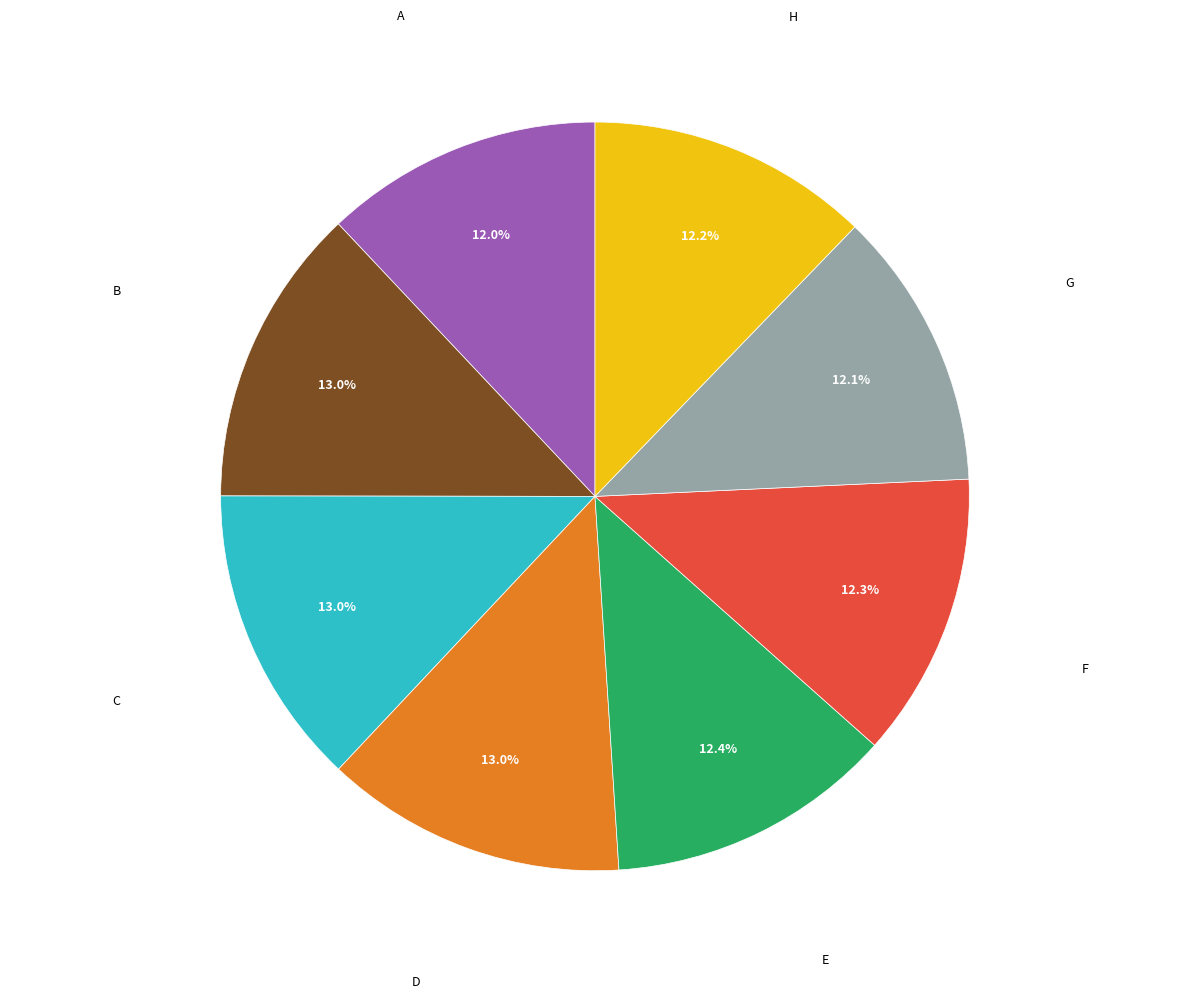

Does any single category account for the majority?

No